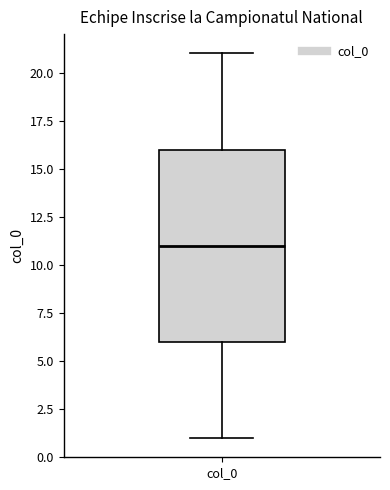

Where does the lower whisker of the box for col_0 end on the y-axis? The values are not printed on the chart, so give them approximately, as read against the axis.

1